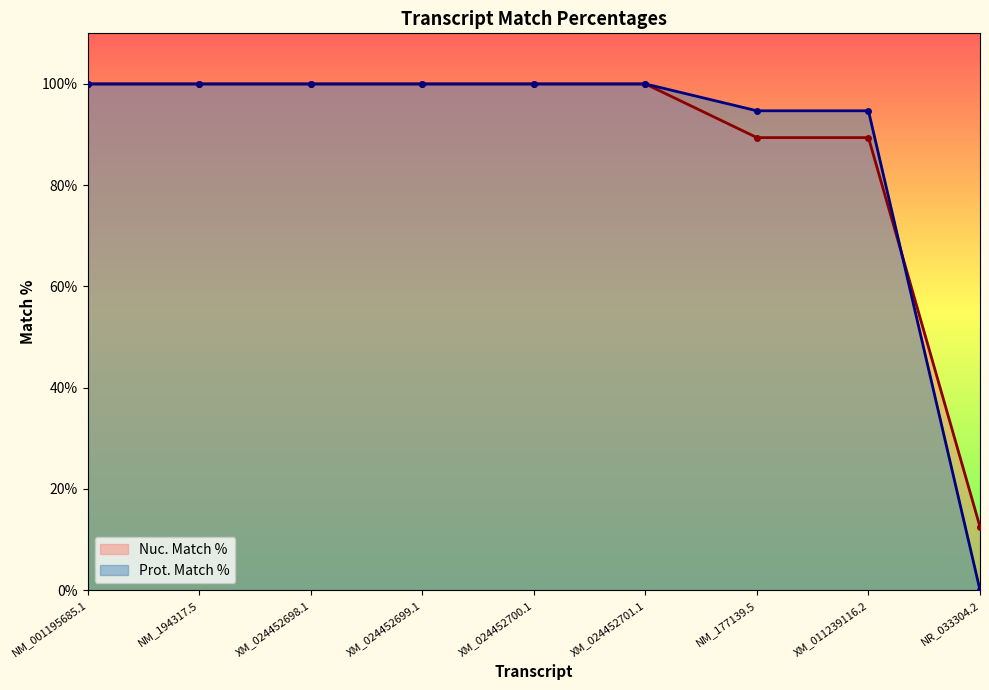

Reading right to left, what are all the values shown in this chart?

Nuc. Match %: NR_033304.2=12.5	XM_011239116.2=89.4	NM_177139.5=89.4	XM_024452701.1=100.0	XM_024452700.1=100.0	XM_024452699.1=100.0	XM_024452698.1=100.0	NM_194317.5=100.0	NM_001195685.1=100.0
Prot. Match %: NR_033304.2=0.0	XM_011239116.2=94.7	NM_177139.5=94.7	XM_024452701.1=100.0	XM_024452700.1=100.0	XM_024452699.1=100.0	XM_024452698.1=100.0	NM_194317.5=100.0	NM_001195685.1=100.0